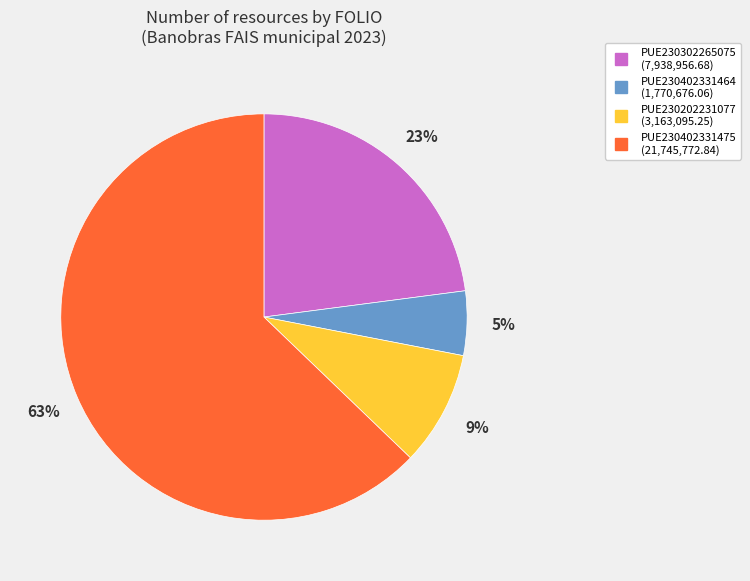

To the nearest percent, what is the average slice percentage?

25%